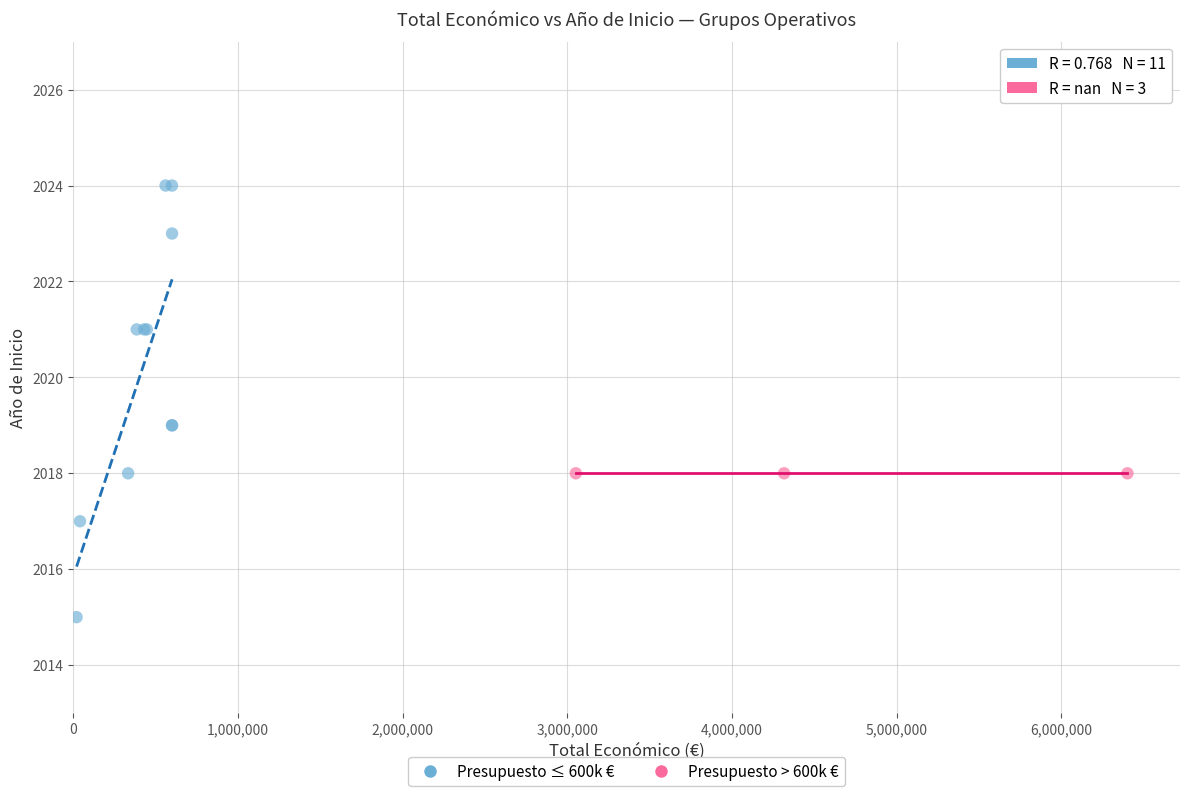

Which series reaches the minimum Y coordinate?

Presupuesto ≤ 600k €